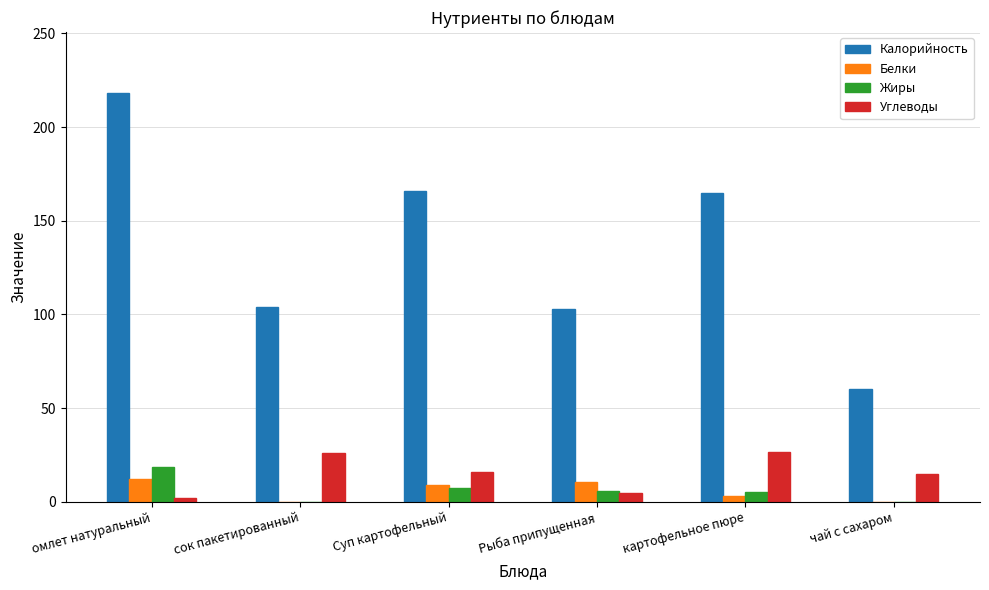

What is the sum of the Калорийность values at картофельное пюре and сок пакетированный?

269.0